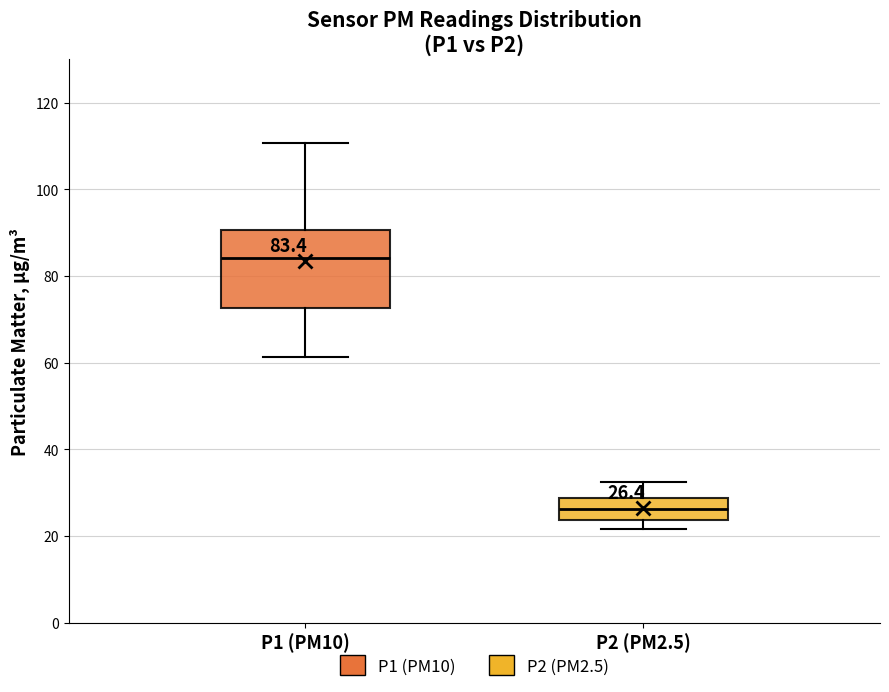

Which box has the lowest median line?

P2 (PM2.5)